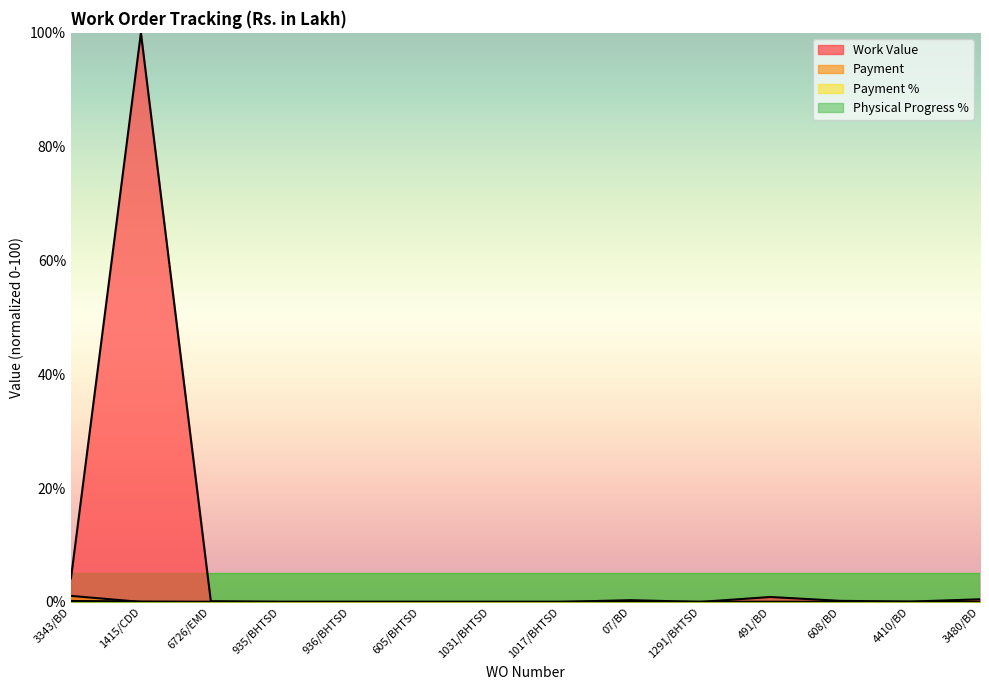

Which series has the largest range (max minus min)?

Work Value